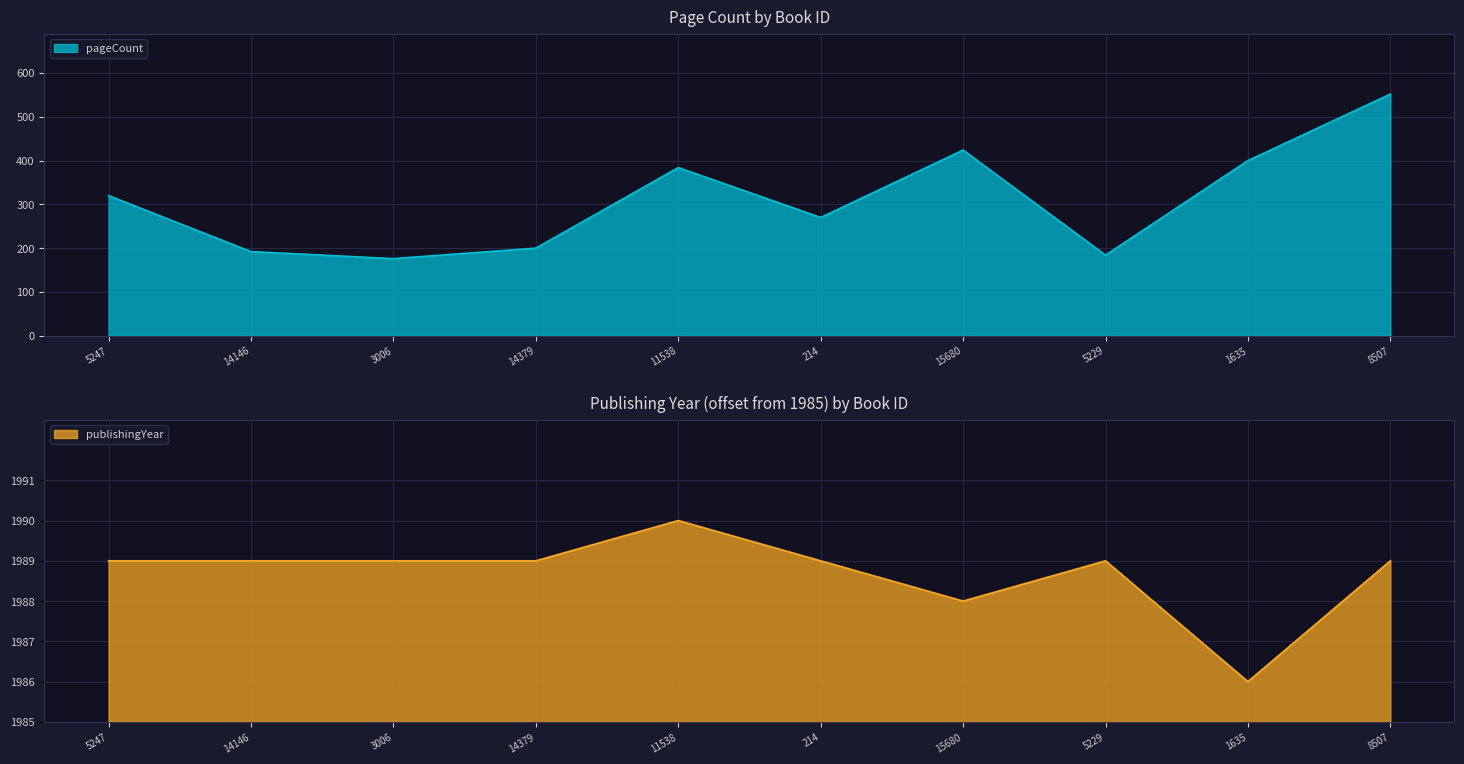

At which category does publishingYear reach its first local peak?

11538